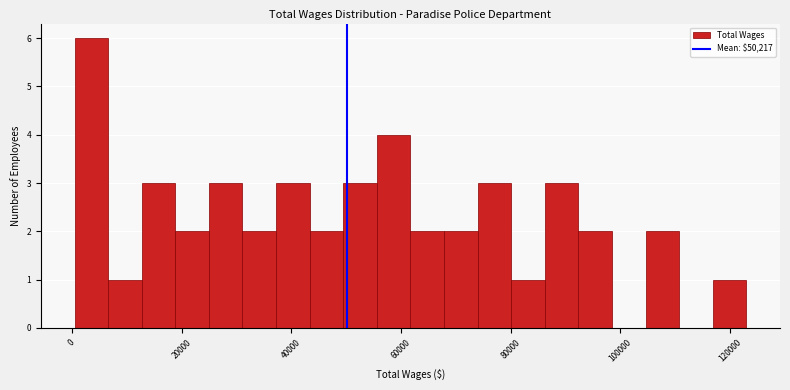

Read against the x-axis, roughly where is the centre of the tallest bar?

4000